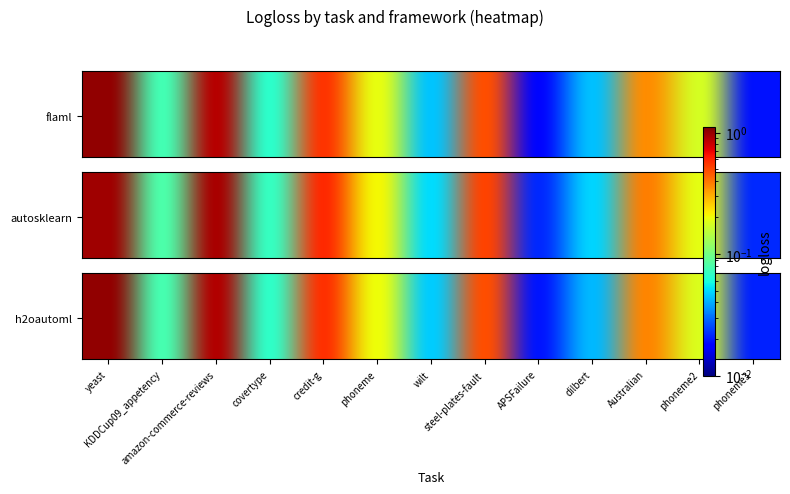

At which category does the chart reach its peak across all series?

yeast